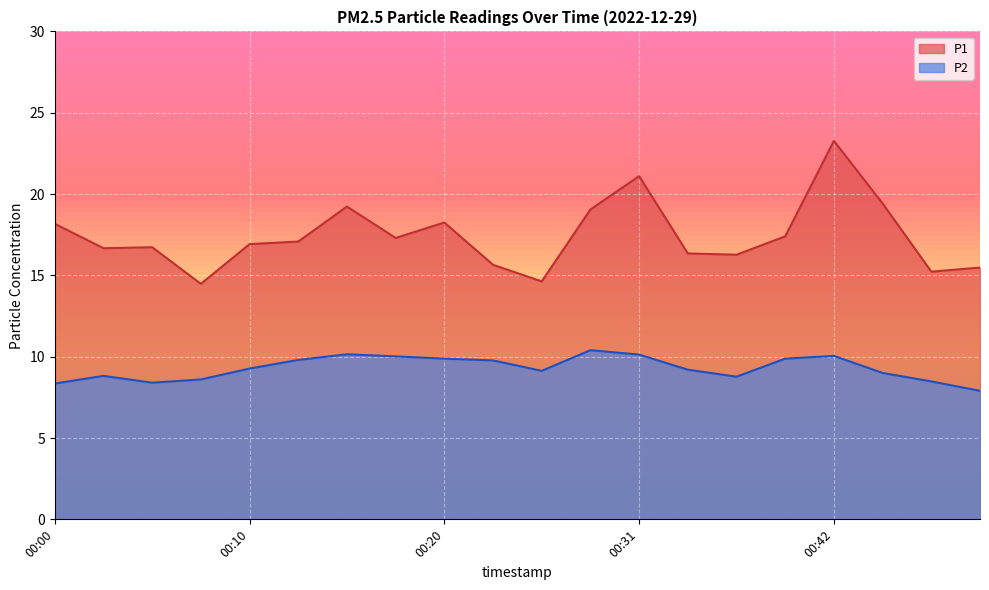

Reading right to left, what are all the values shown in this chart?

P1: 00:50=15.5	00:48=15.2	00:45=19.4	00:42=23.3	00:40=17.4	00:37=16.3	00:34=16.4	00:31=21.1	00:29=19.1	00:26=14.6	00:23=15.7	00:20=18.2	00:18=17.3	00:15=19.2	00:12=17.1	00:10=16.9	00:07=14.5	00:05=16.7	00:02=16.7	00:00=18.2
P2: 00:50=7.9	00:48=8.5	00:45=9.0	00:42=10.1	00:40=9.9	00:37=8.8	00:34=9.2	00:31=10.1	00:29=10.4	00:26=9.1	00:23=9.8	00:20=9.9	00:18=10.0	00:15=10.2	00:12=9.8	00:10=9.3	00:07=8.6	00:05=8.4	00:02=8.8	00:00=8.3